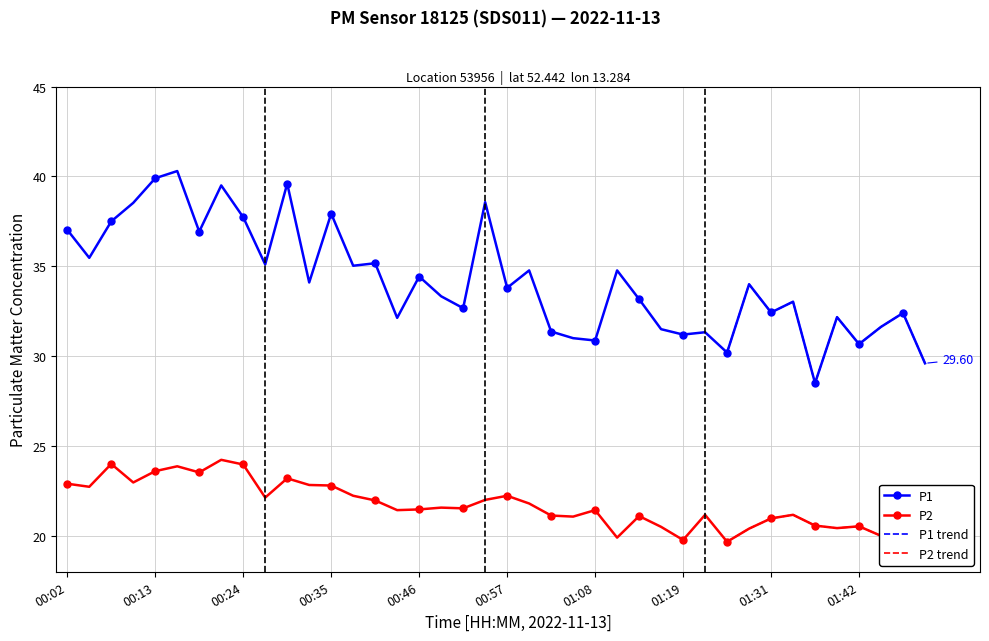

The value of P2 at 01:08 is 13.4. True or false?

False